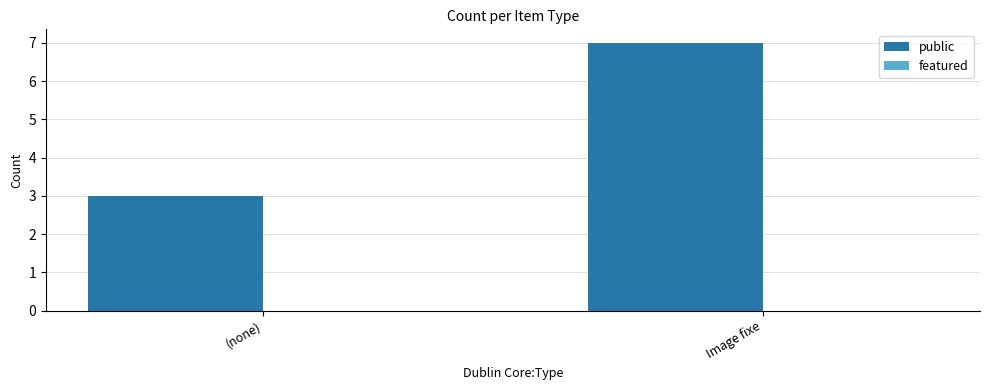

What is the sum of all values?

10